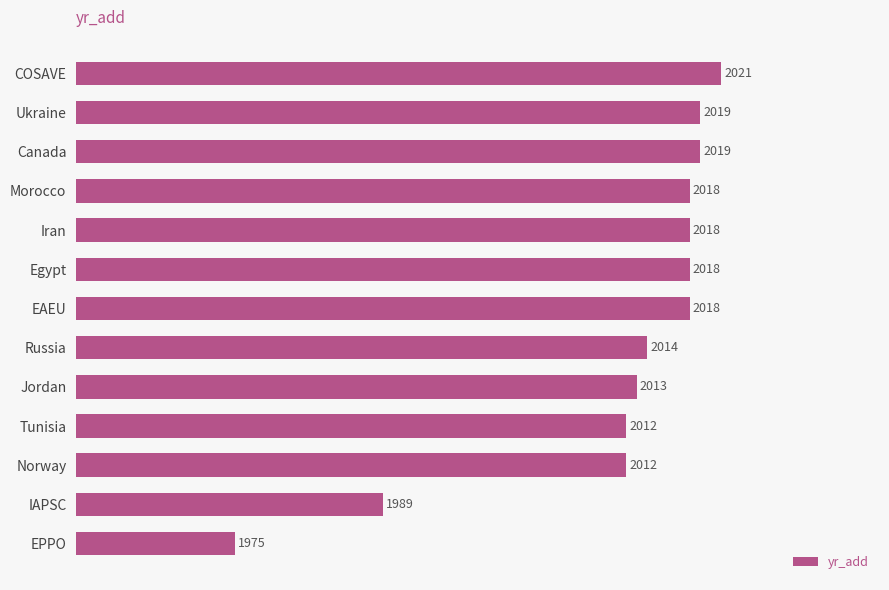

What is the ratio of the value at EPPO to the value at Morocco?

1.0